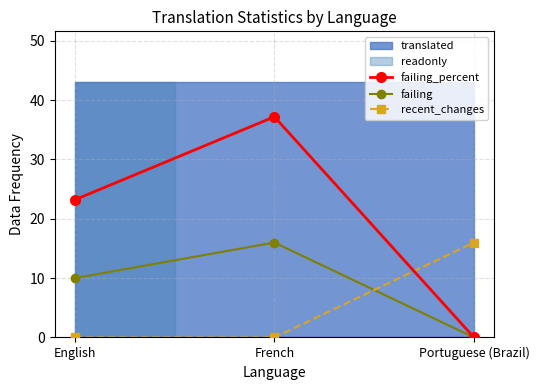

What position from the left is French?

2